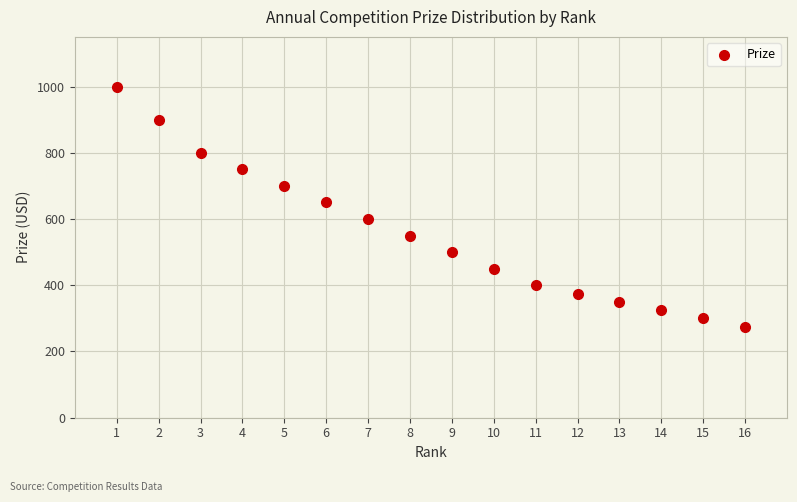

What is the range of X values (max minus min)?

15